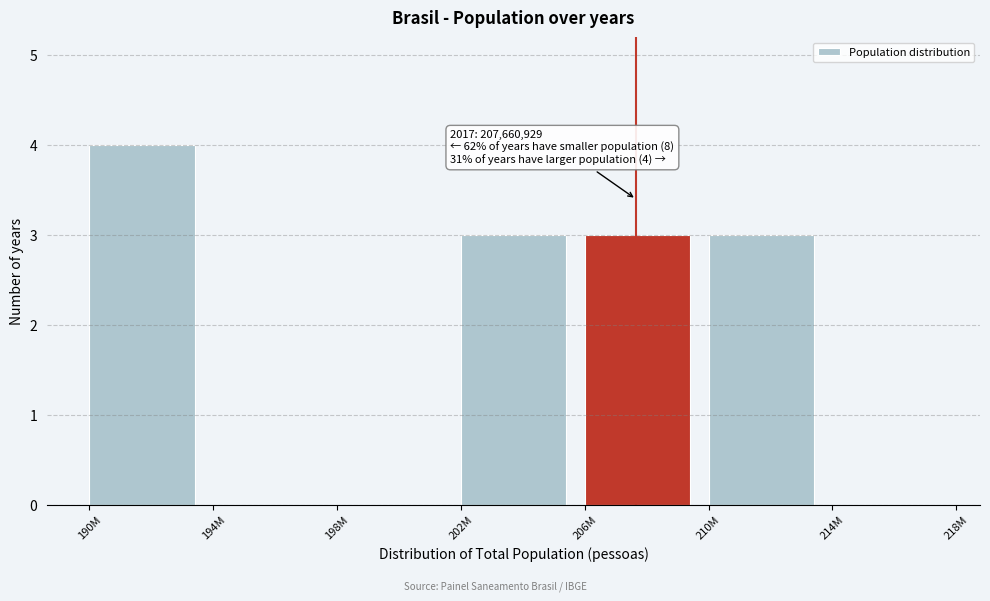

Reading left to right, list all the values displayed in this chart.

190M=4	194M=0	198M=0	202M=3	206M=3	210M=3	214M=0